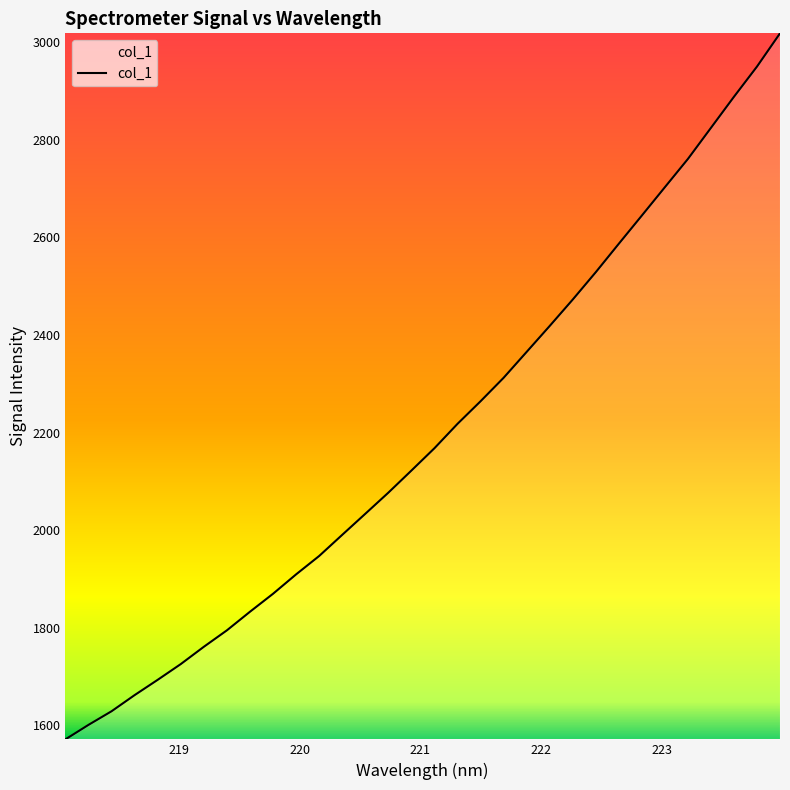

How many lines are shown in the chart?

1